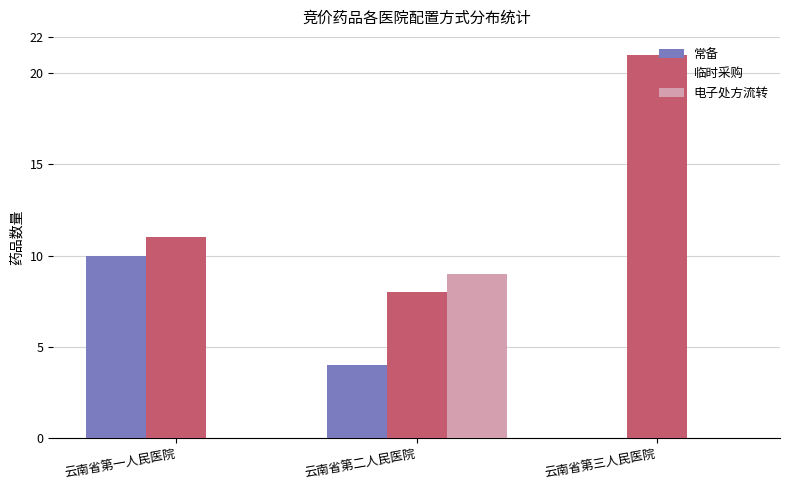

What is the average value of the 常备 series?

5